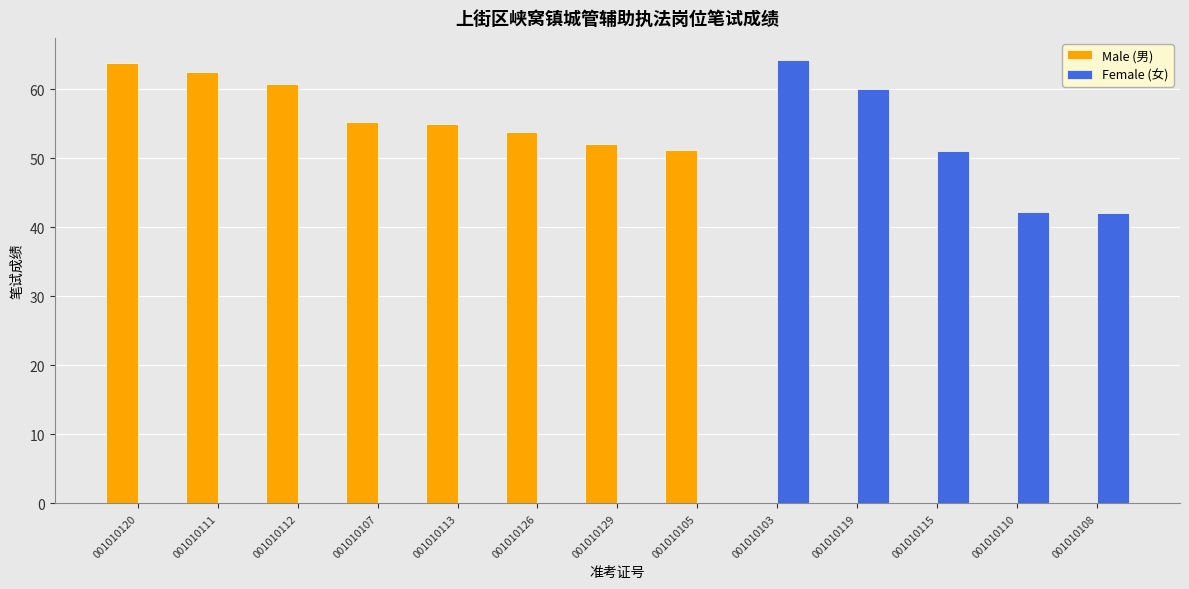

The Male (男) series shows 0.0 at 001010108. True or false?

True